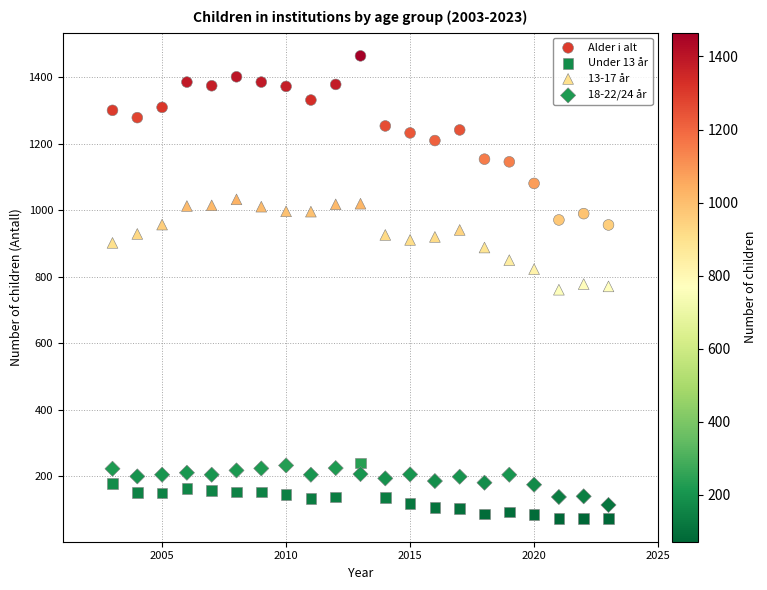

Which series has the widest spread of Y values?

Alder i alt